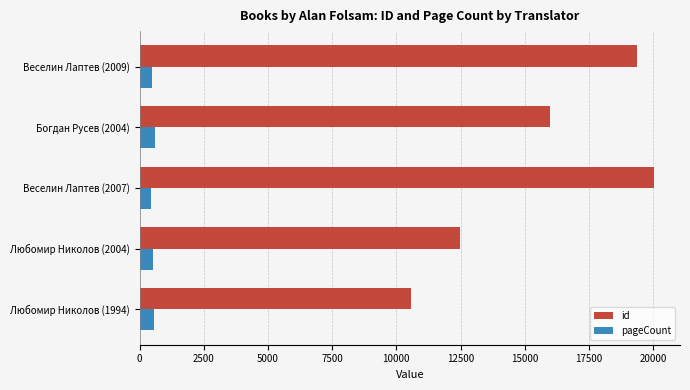

What is the greatest value displayed?

20046